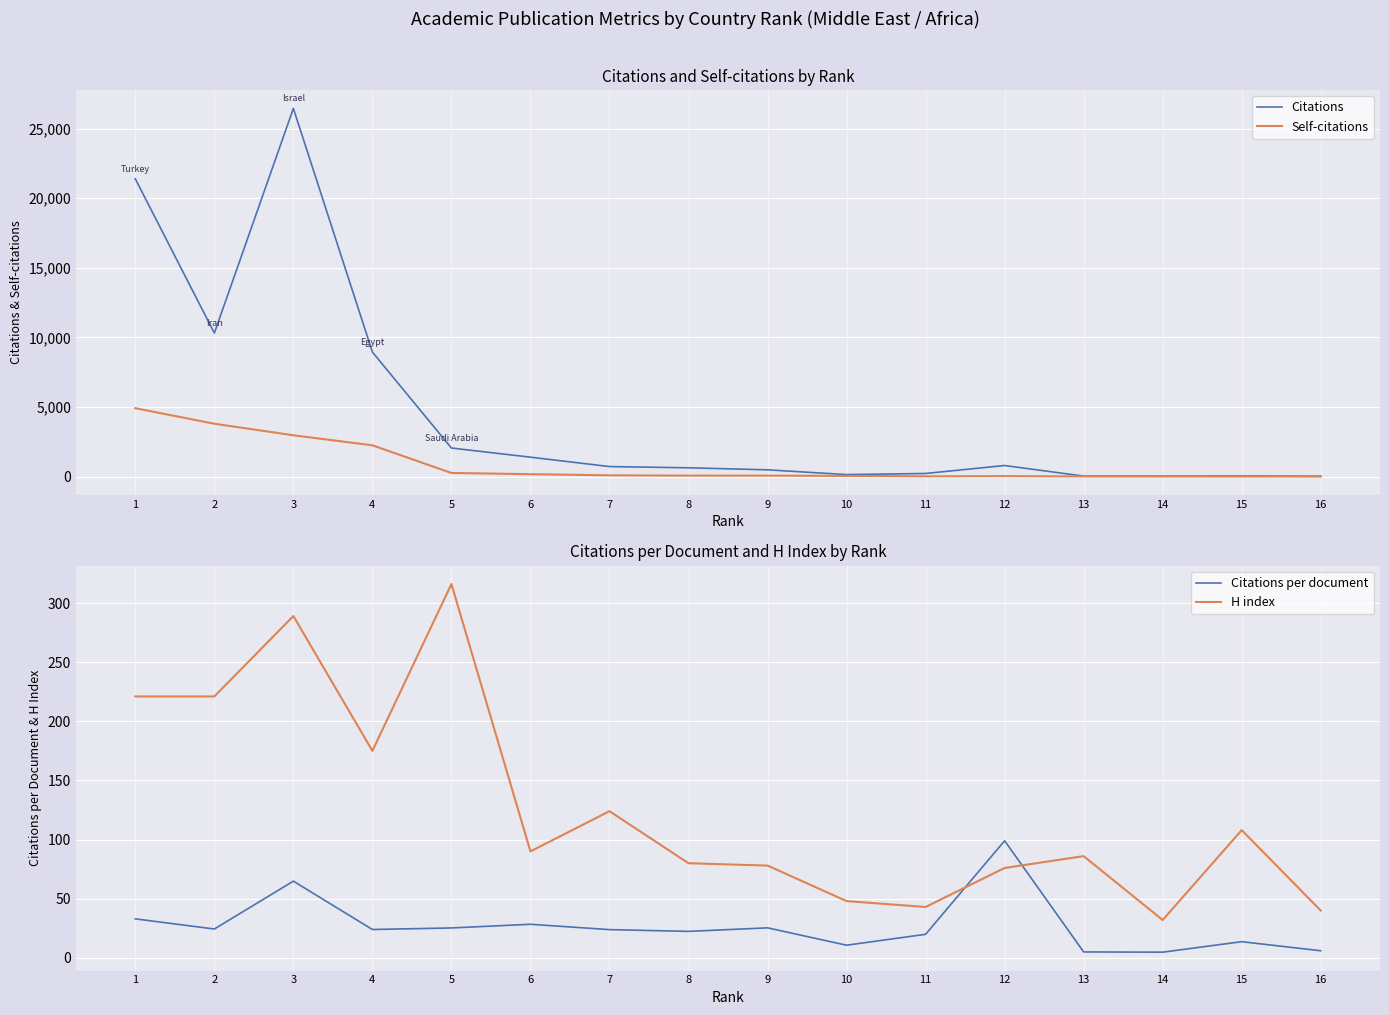

How many intersections are there between Citations per document and H index?

2